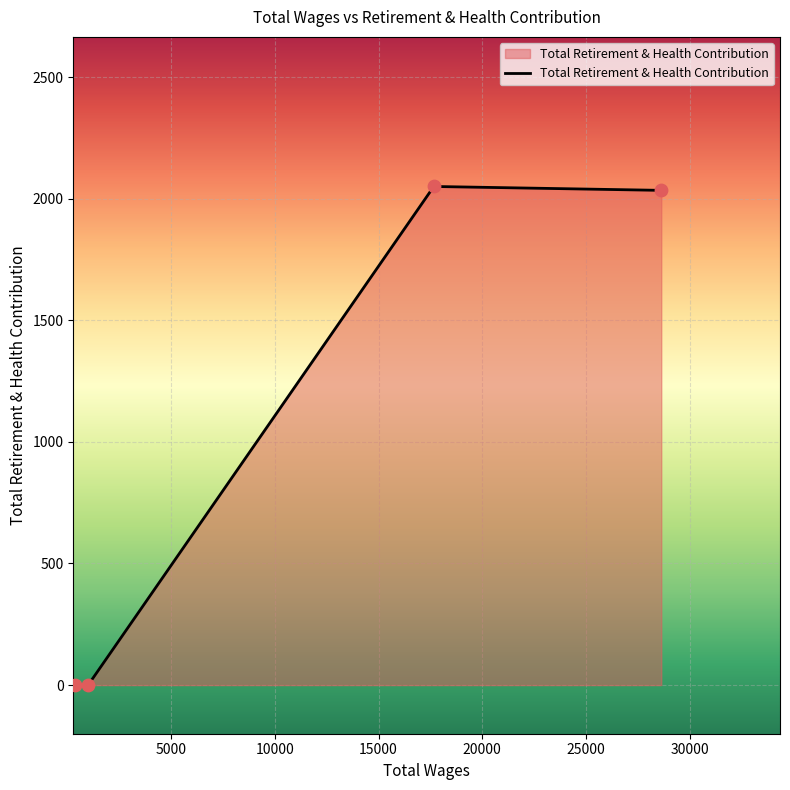

What is the maximum value shown in the chart?

2050